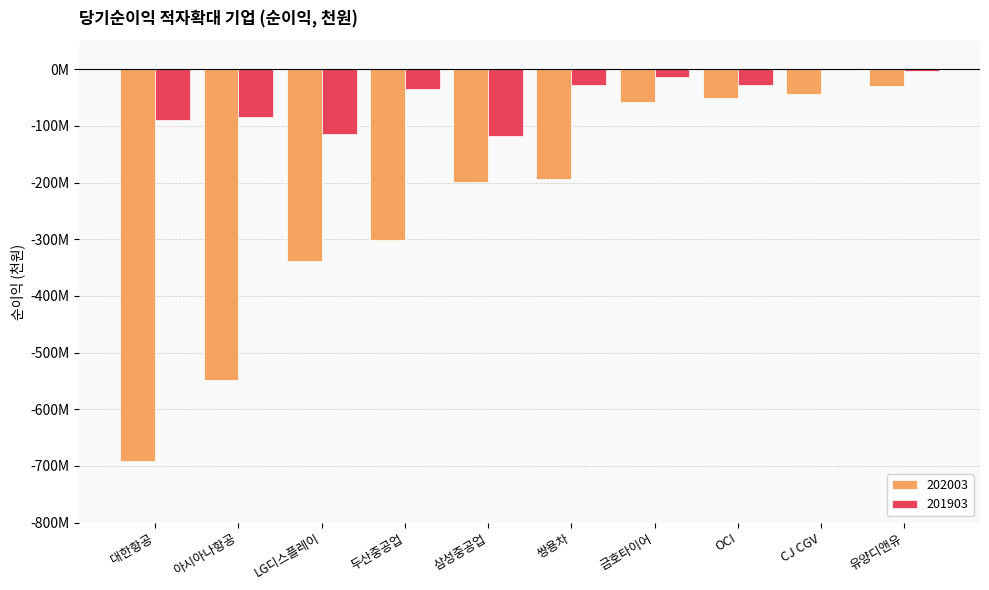

What are all the series names shown in the legend?

202003, 201903